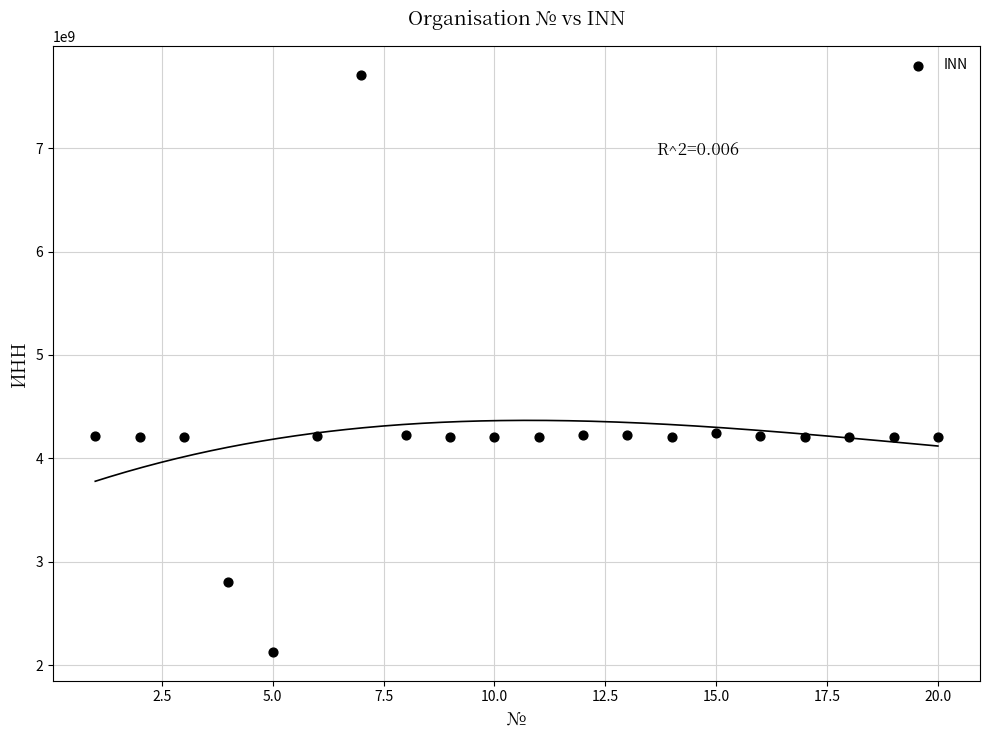

What is the range of Y values (max minus min)?

5579326857